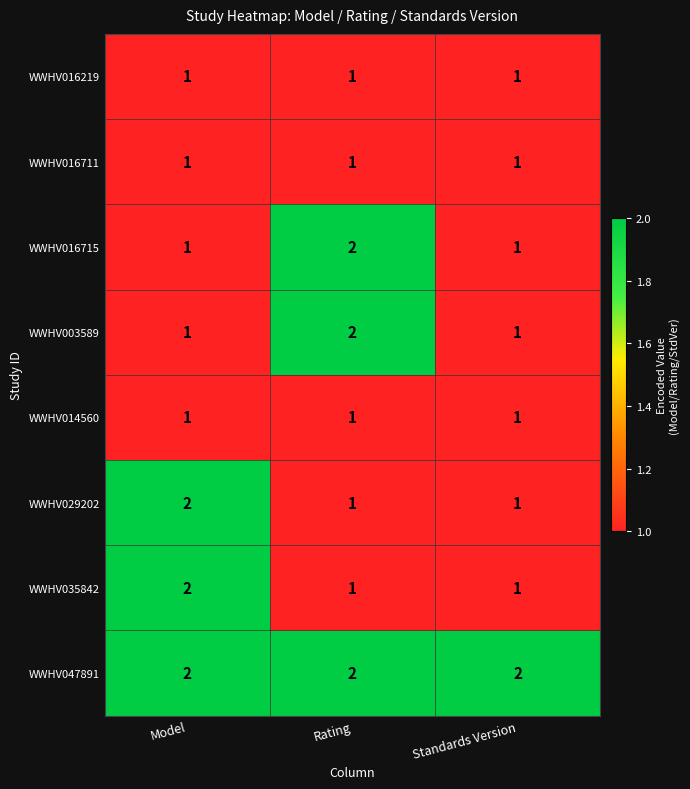

Is it true that WWHV003589 equals 2 at Rating?

True